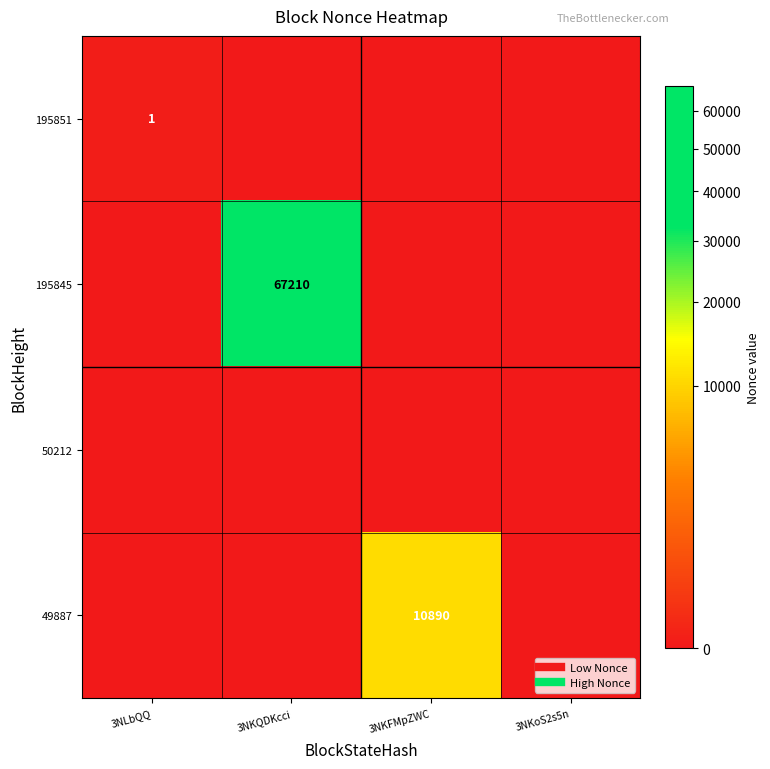

How many 49887 values are between 0 and 10890?

4